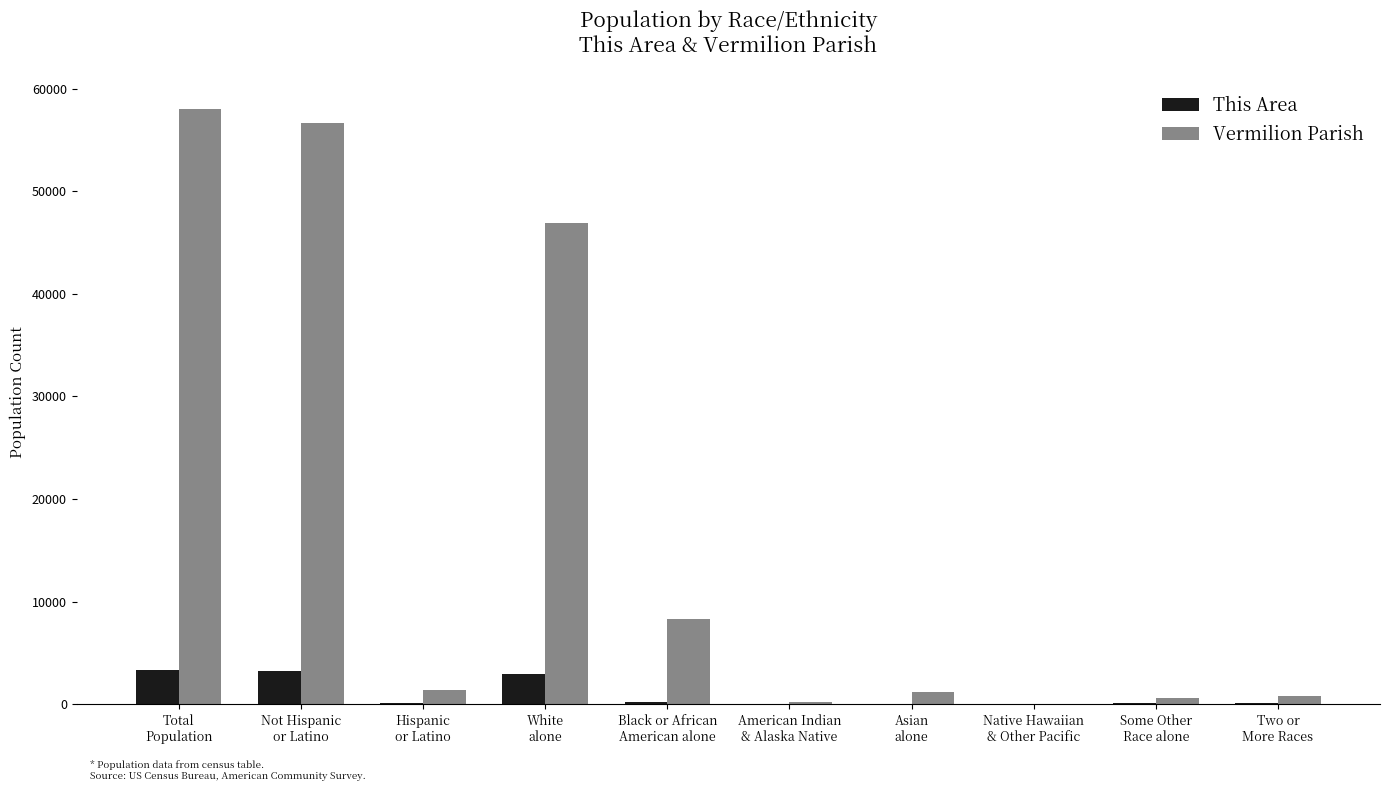

What is the maximum value shown in the chart?

57999